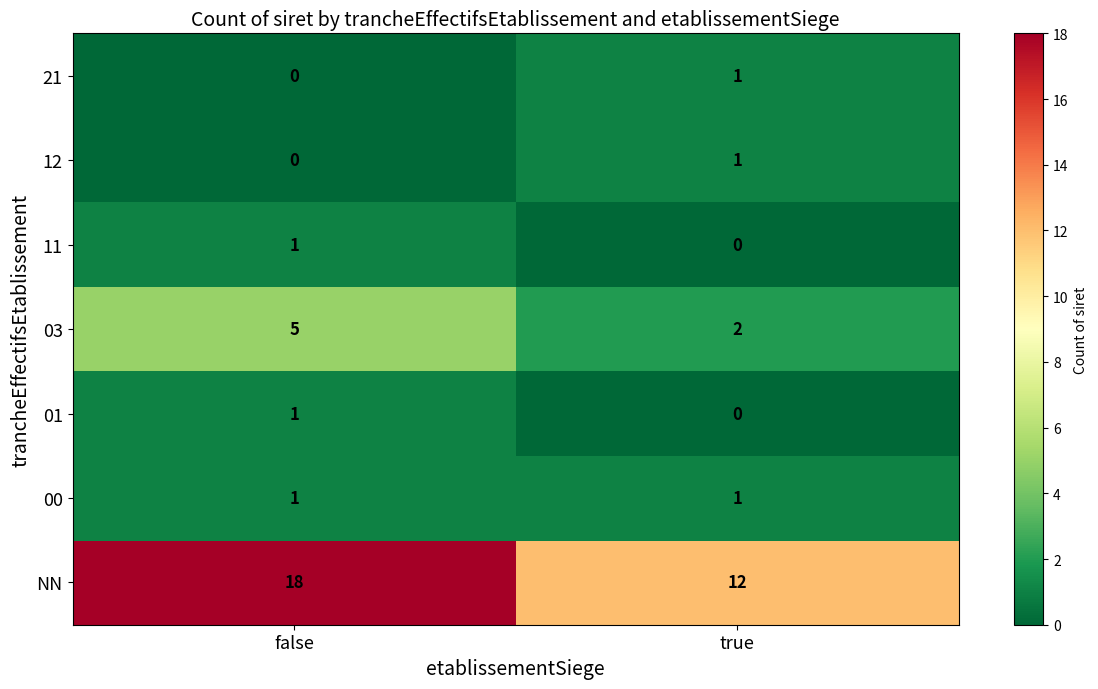

What is the spread (max minus min) of values at true?

12